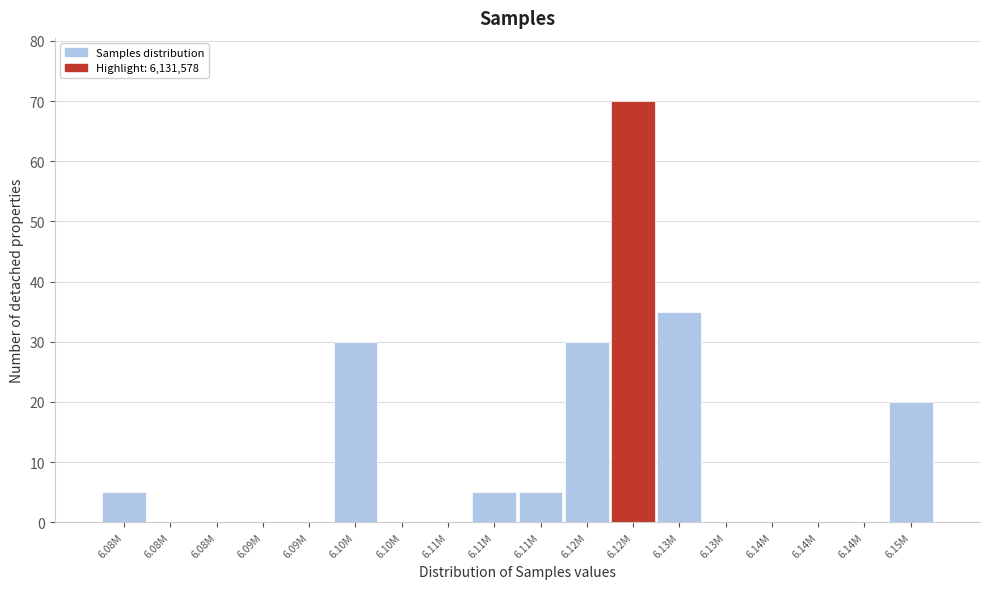

Are the bars horizontal?

No